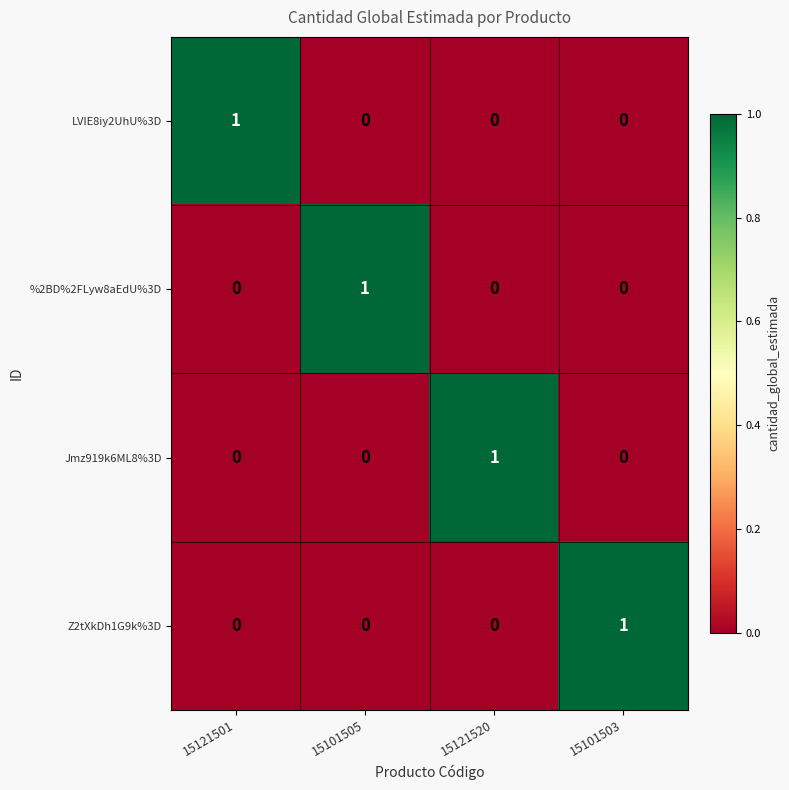

Count the %2BD%2FLyw8aEdU%3D values in the range 0 to 1.

4